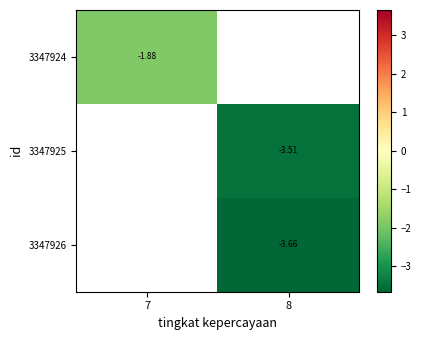

The value of 3347926 at 8 is -6.0. True or false?

False